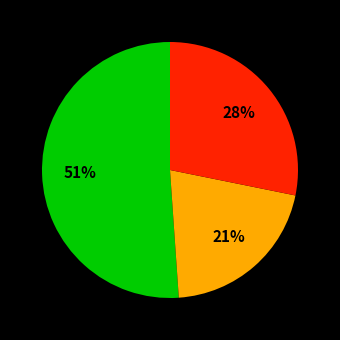

To the nearest percent, what is the average slice percentage?

33%